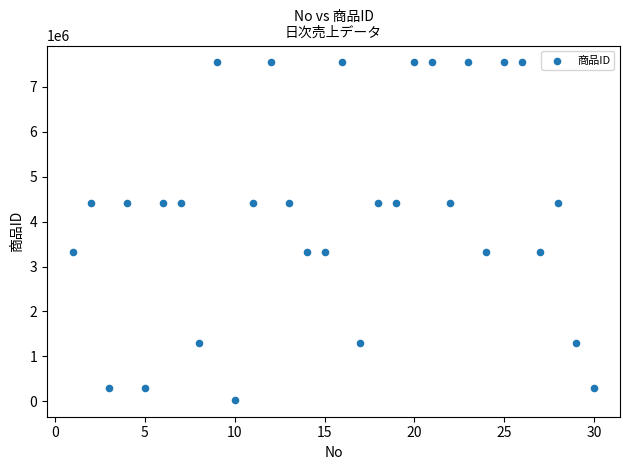

What is the range of X values (max minus min)?

29